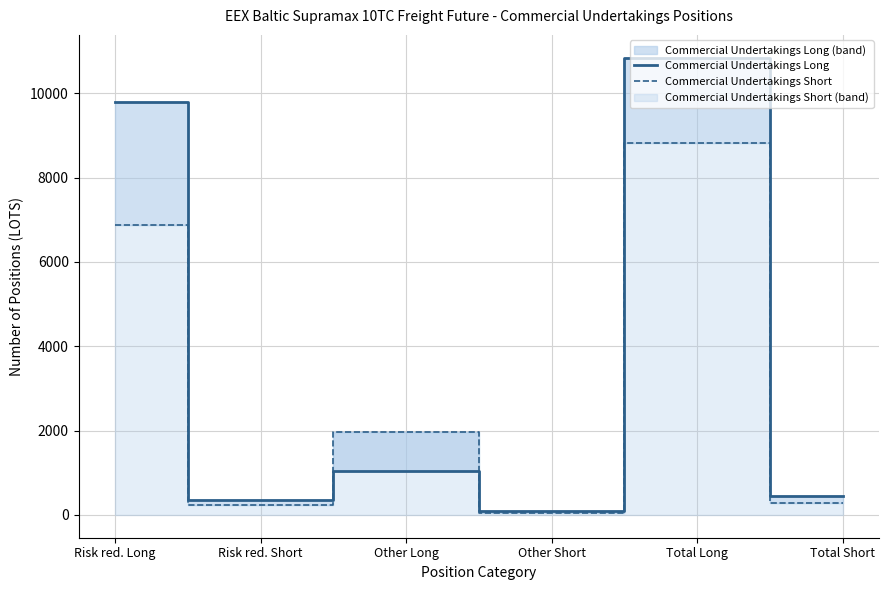

Which series ends up on top after the final intersection of Commercial Undertakings Short and Commercial Undertakings Long?

Commercial Undertakings Long